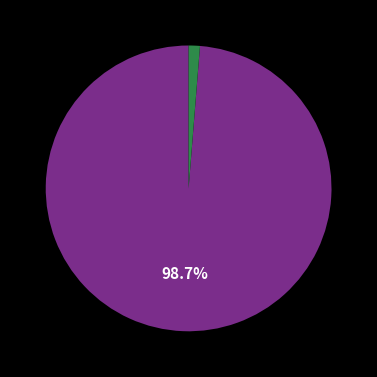

Is there any slice that represents more than half of the pie?

Yes